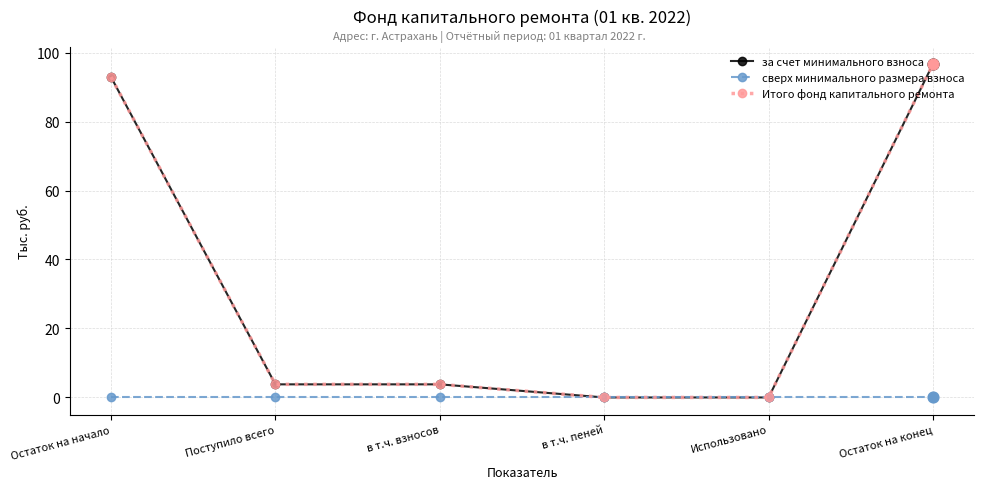

What are all the series names shown in the legend?

за счет минимального взноса, сверх минимального размера взноса, Итого фонд капитального ремонта